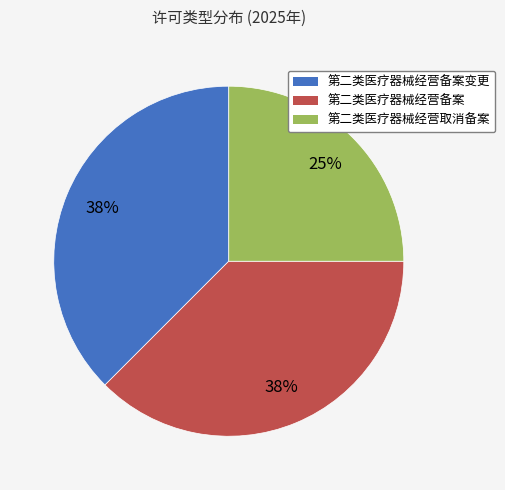

Is there a majority slice in this chart?

No